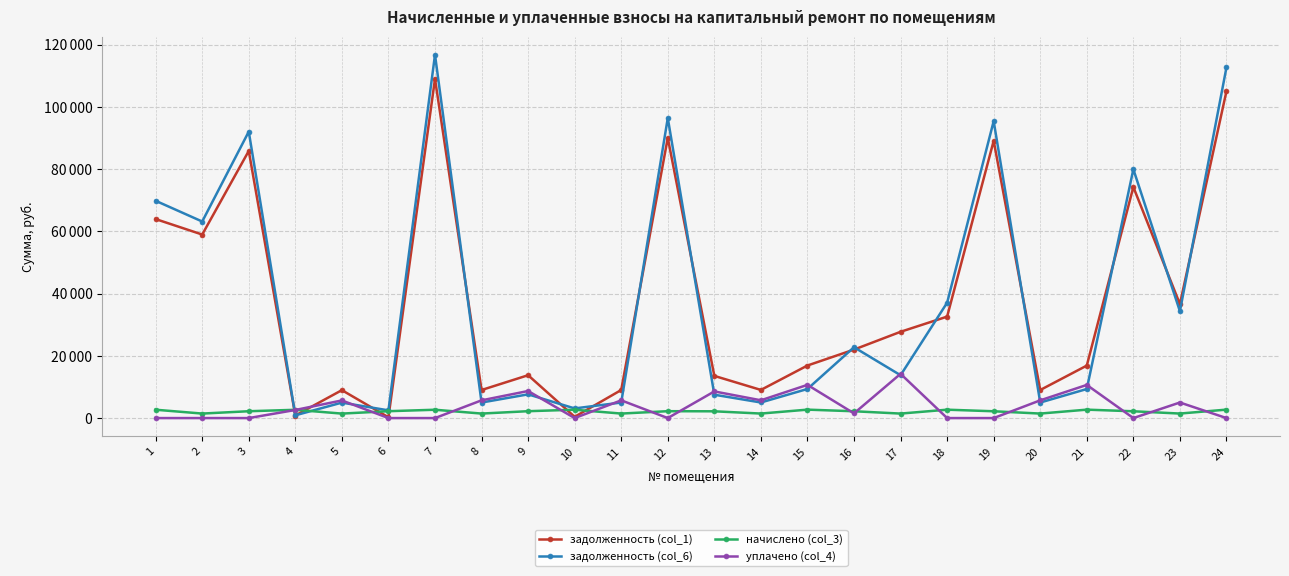

Where does the начислено (col_3) series first go above 2197?

1